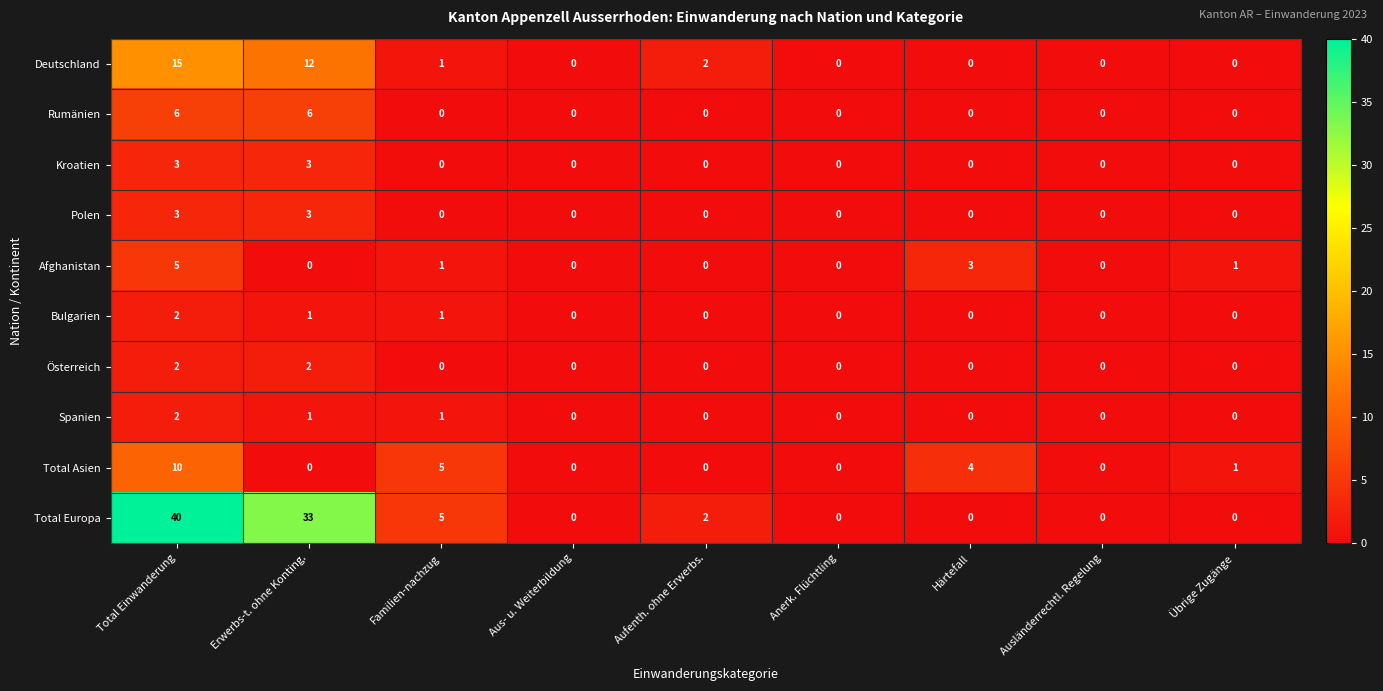

What is the maximum value shown in the chart?

40